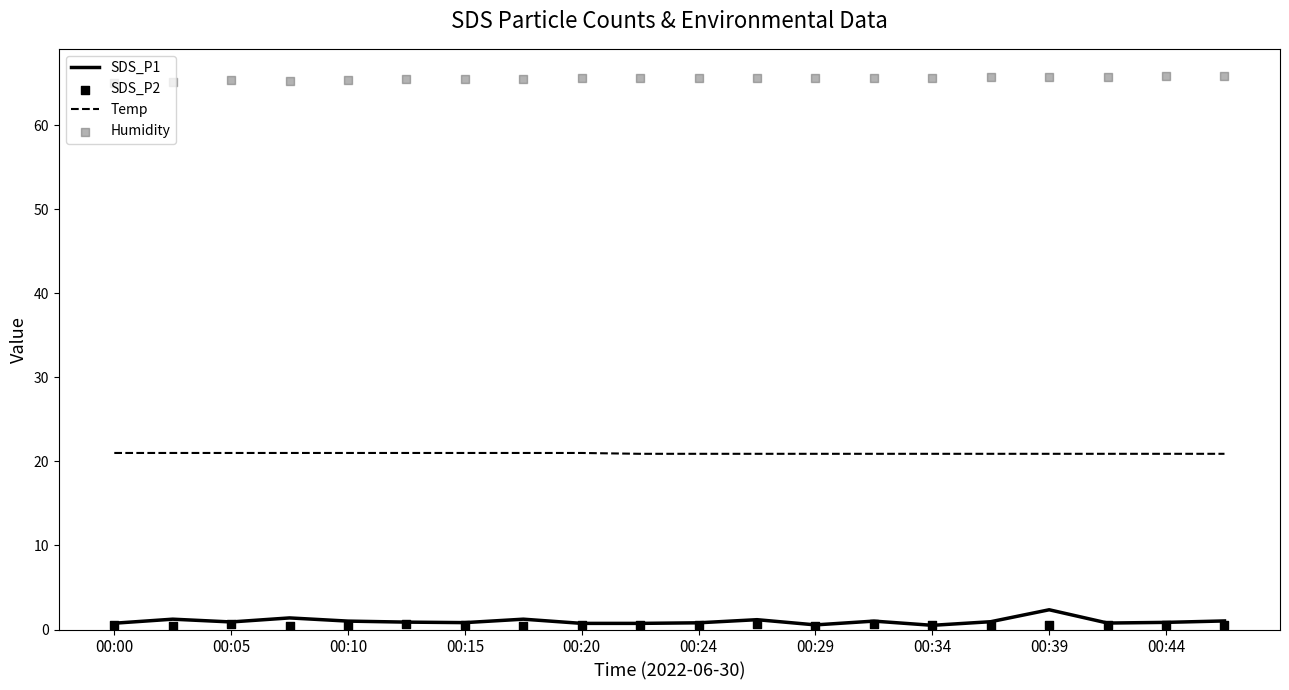

Which series has the widest spread of Y values?

SDS_P1